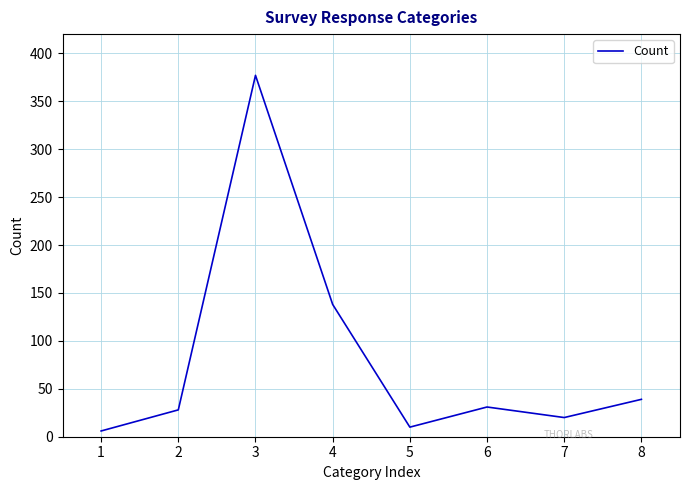

What is the greatest value displayed?

377